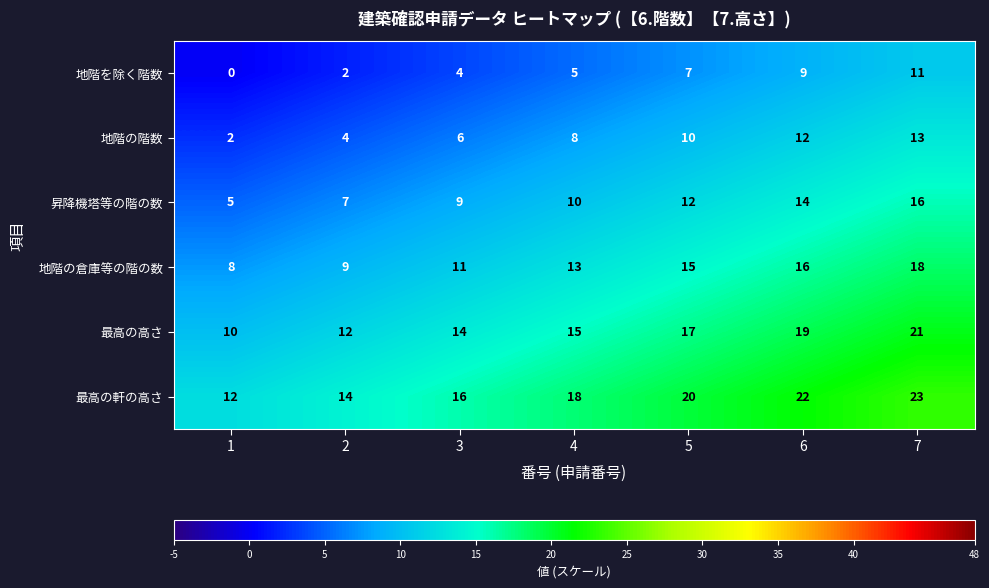

Is the value of 地階の階数 at 7 greater than the value of 地階を除く階数 at 1?

Yes